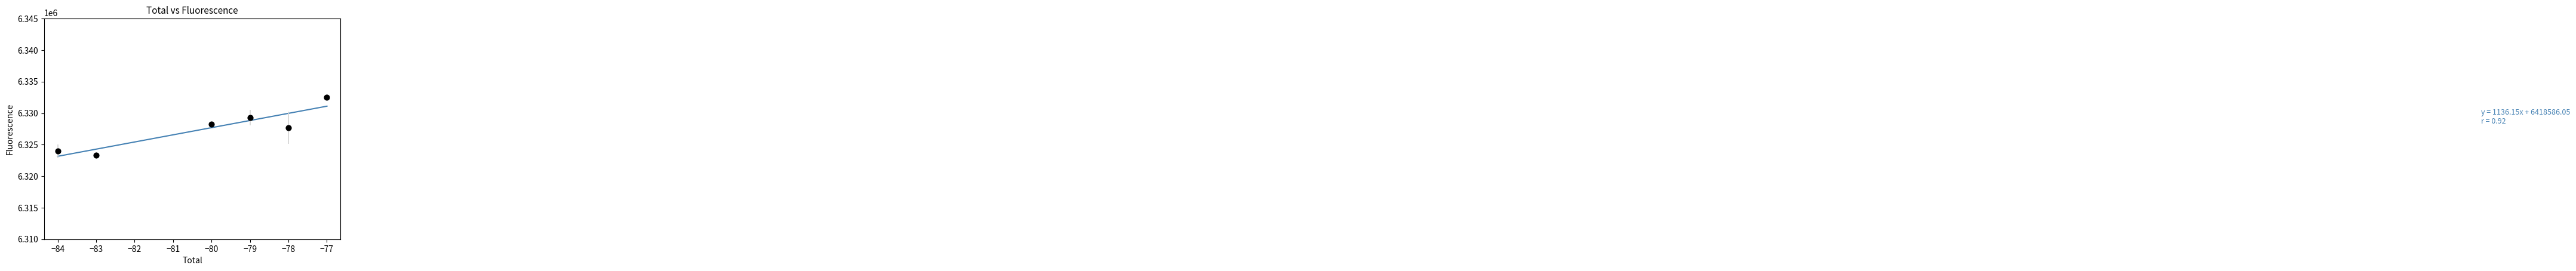

What is the range of X values (max minus min)?

7.0